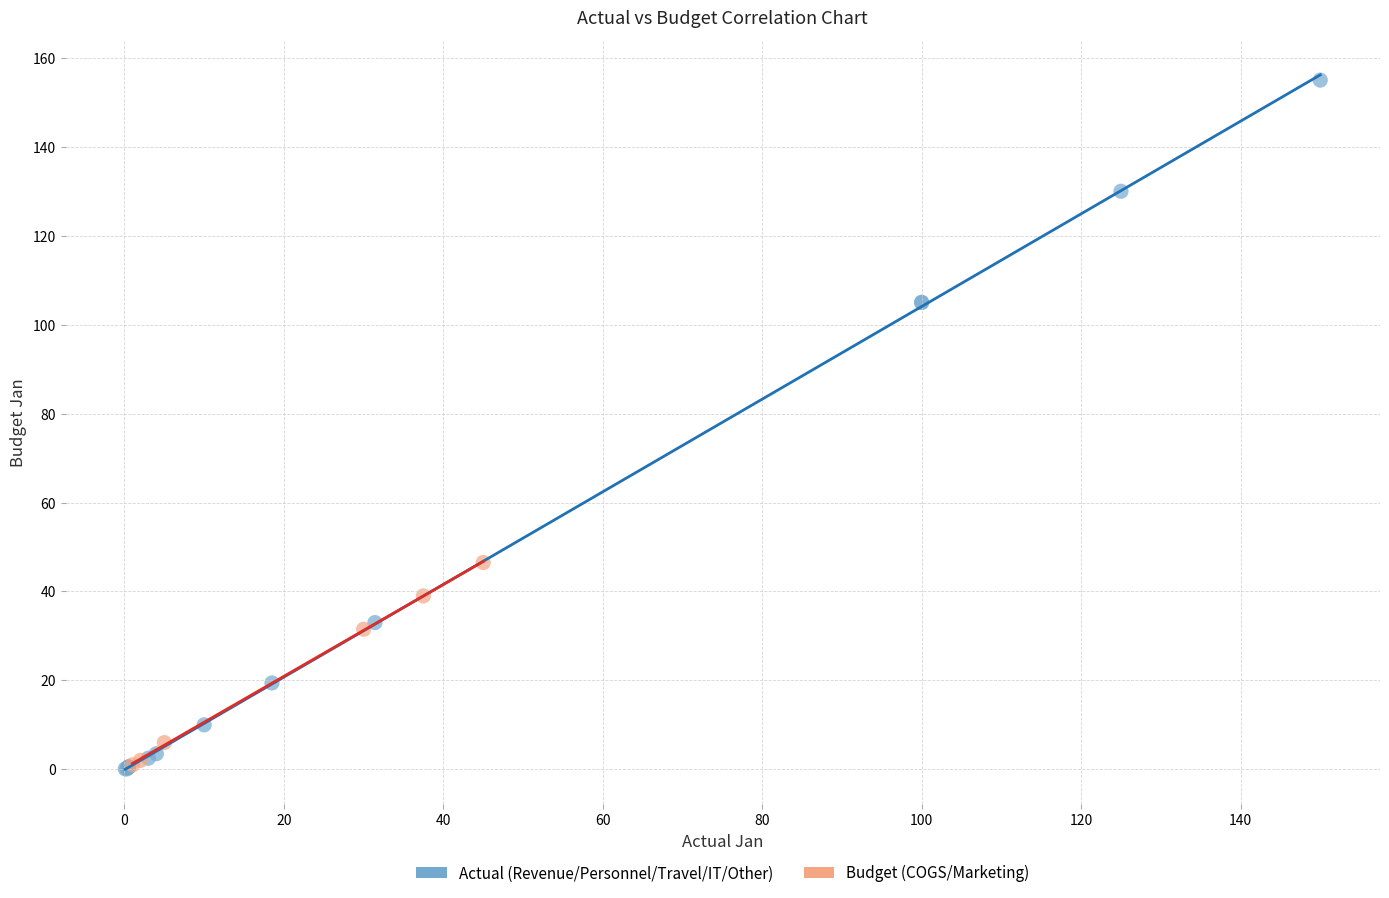

Which series has the widest spread of Y values?

Actual (Revenue/Personnel/Travel/IT/Other)